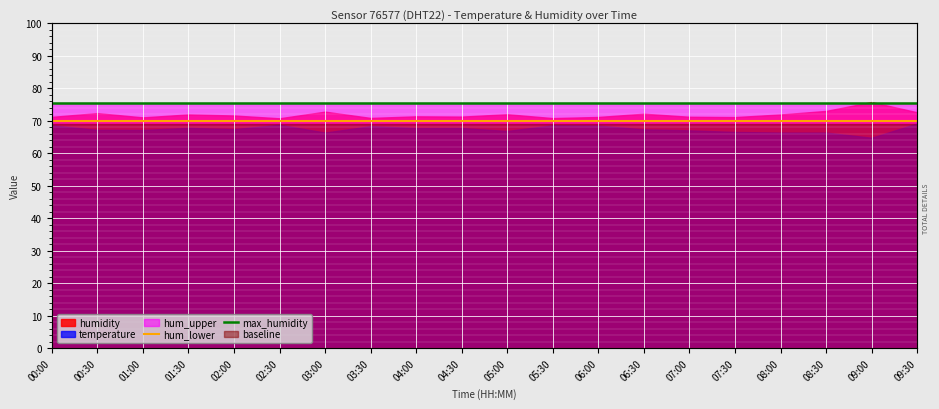

What is the approximate value of hum_lower at 04:30?

70.1